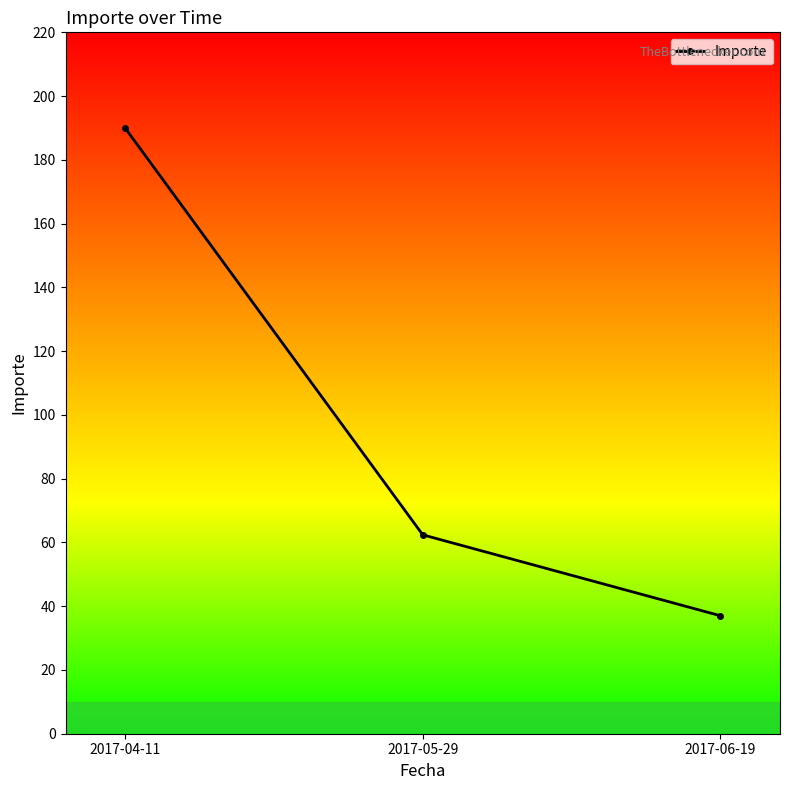

List the labels in order of value, largest first.

2017-04-11, 2017-05-29, 2017-06-19